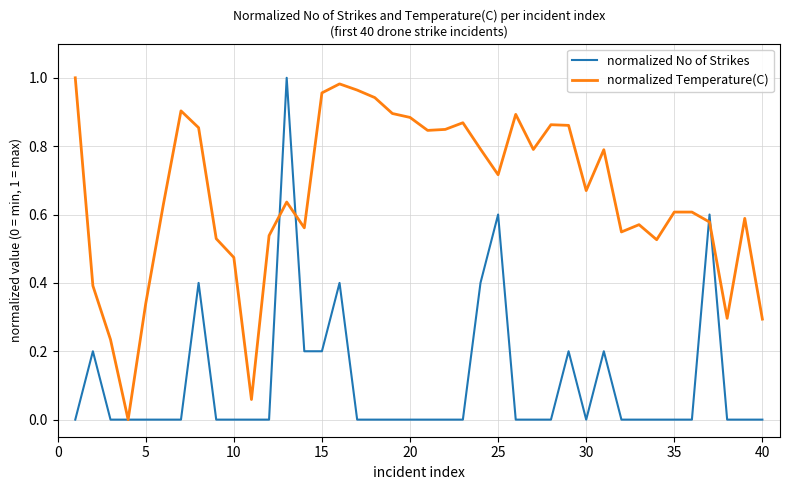

List the series in order of their overall mean, highest first.

normalized Temperature(C), normalized No of Strikes